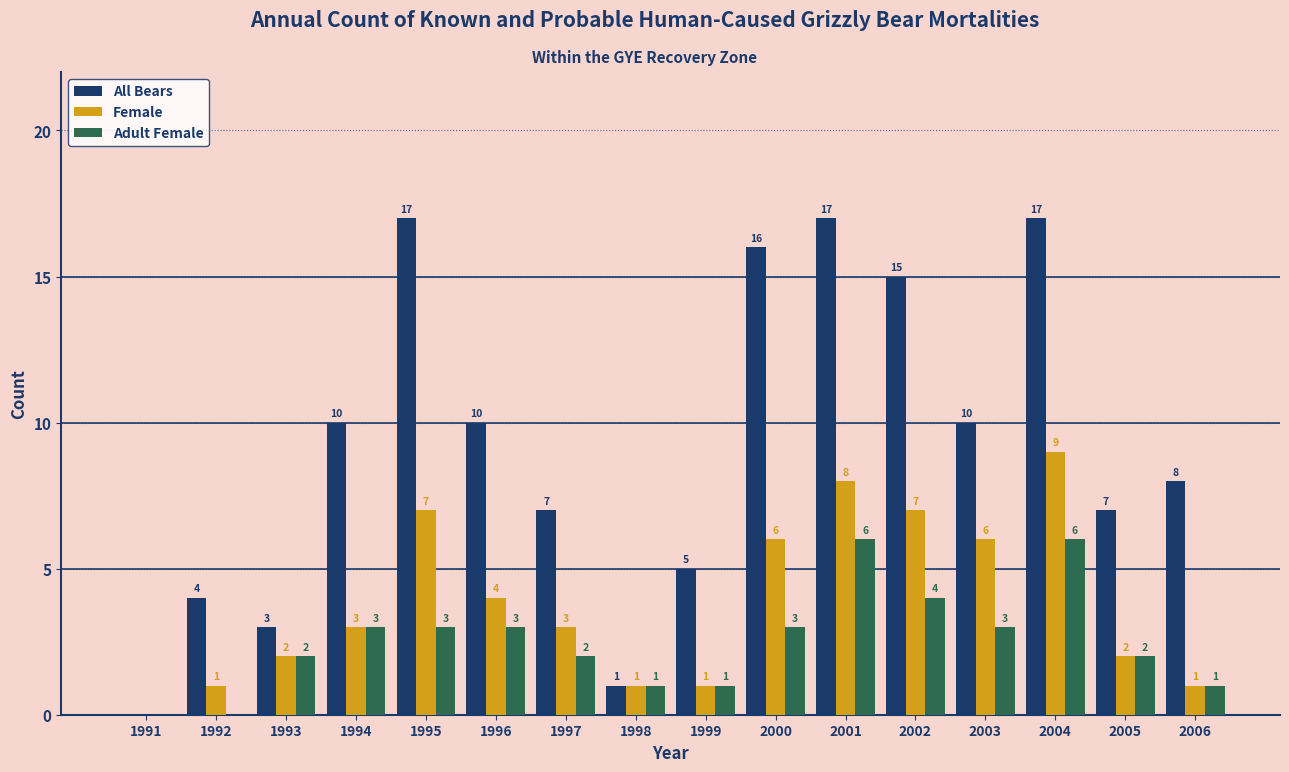

Count the Female values in the range 1 to 7.

13